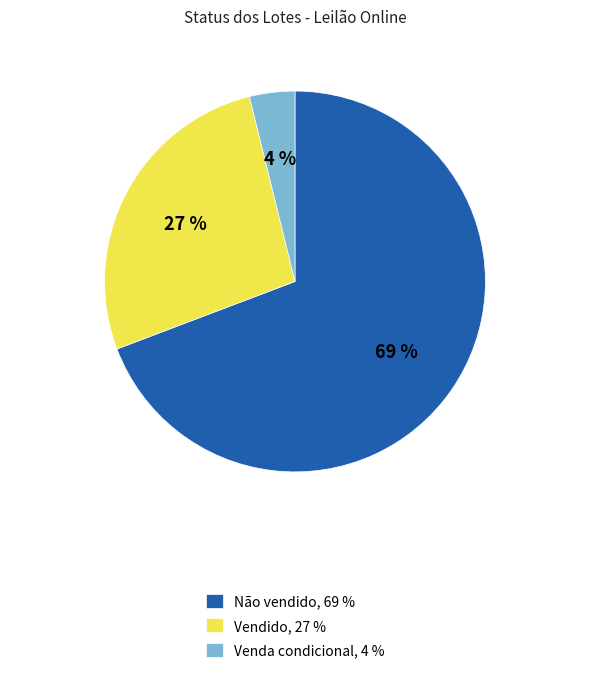

Is there a majority slice in this chart?

Yes